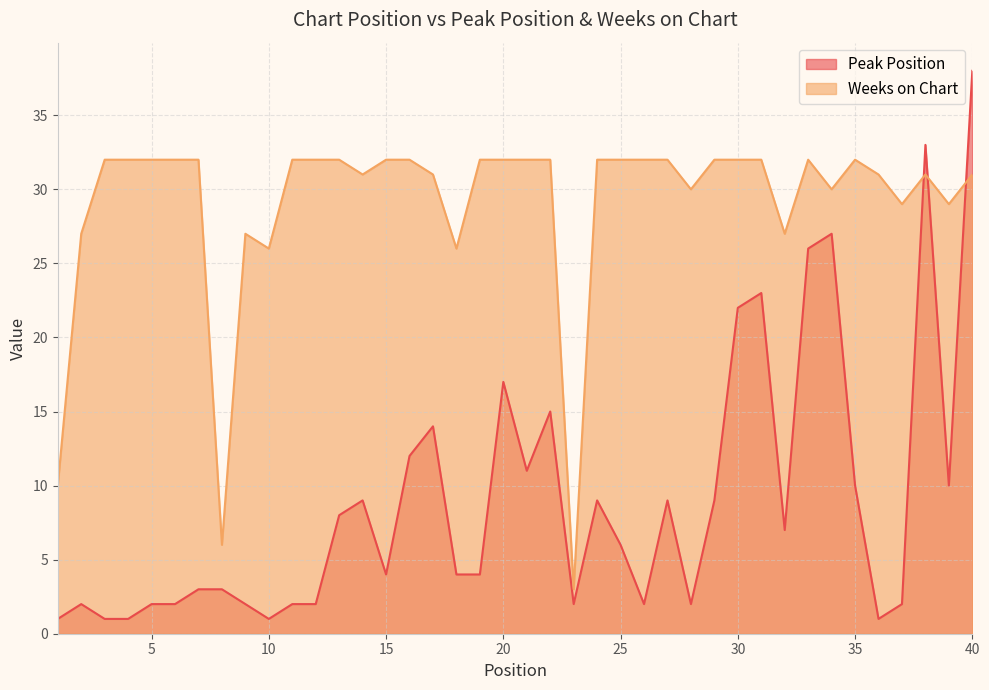

What is the value of the Weeks on Chart point at the 13th from the left?

32